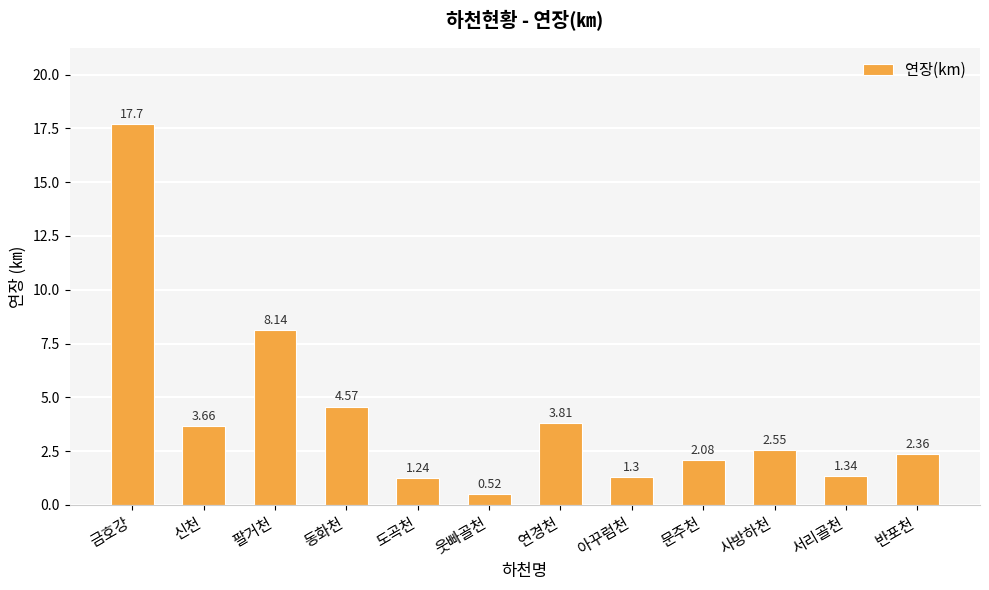

List the labels in order of value, largest first.

금호강, 팔거천, 동화천, 연경천, 신천, 사방하천, 반포천, 문주천, 서리골천, 아꾸럼천, 도곡천, 웃빠골천